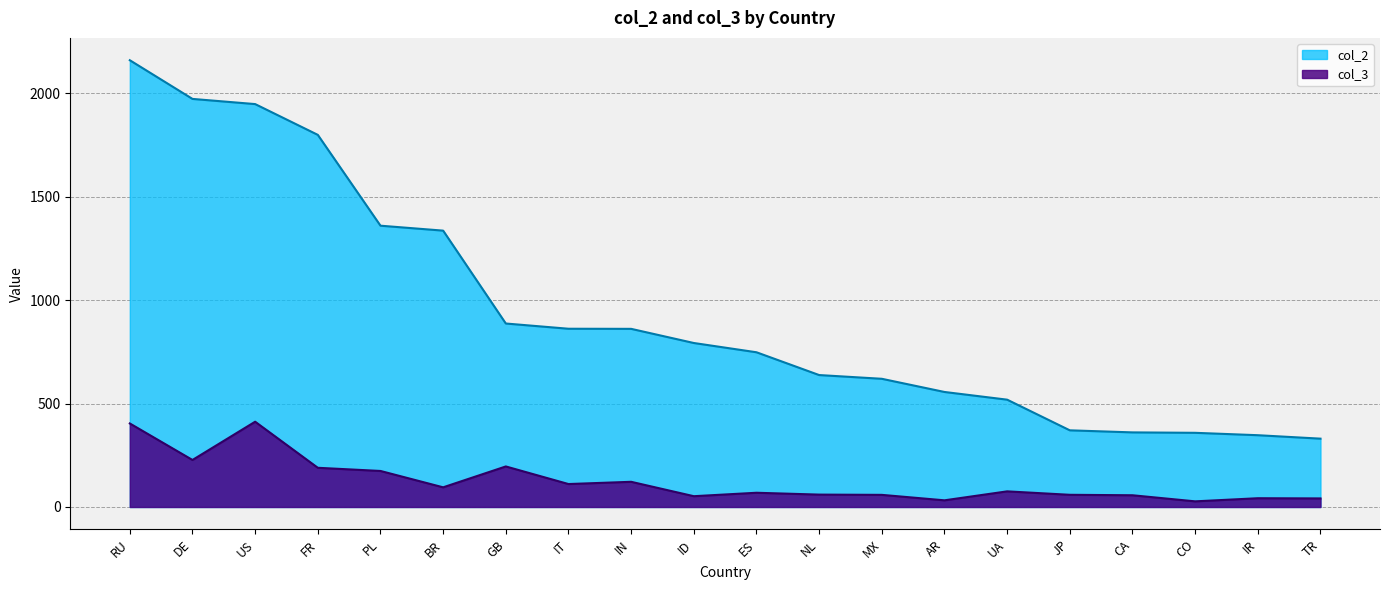

Rank the series by their maximum value, from highest to lowest.

col_2, col_3